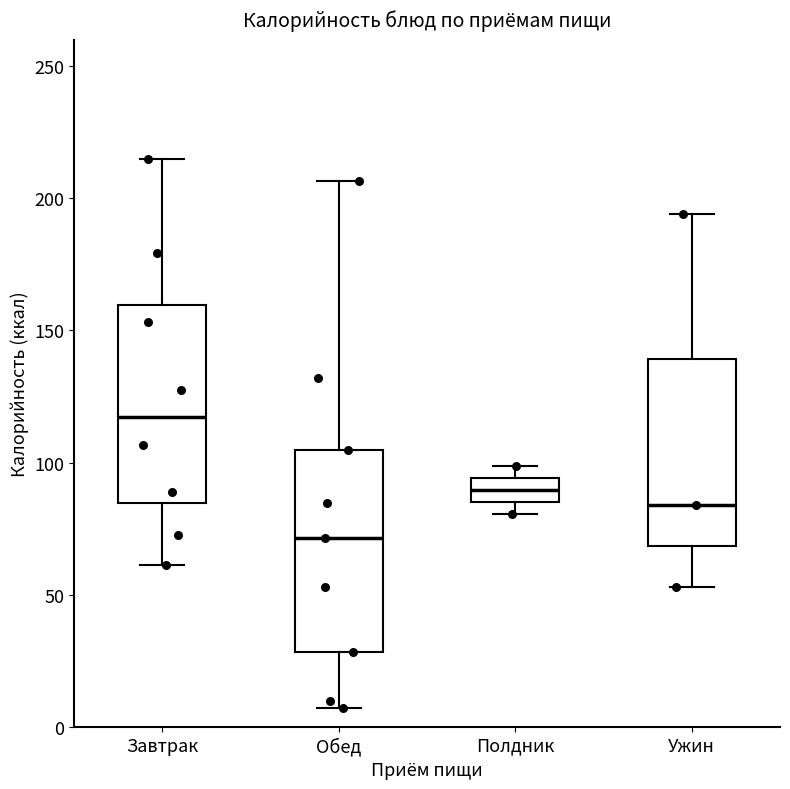

Reading left to right, transcribe this box plot: for each box, give where its median line is, the range the box spans, and where its two whiskers end, as read against the y-axis. The values are not printed on the chart, so give them approximately, as read against the axis.

Завтрак: median 115, box 85 to 160, whiskers 60 to 215
Обед: median 70, box 30 to 105, whiskers 5 to 205
Полдник: median 90, box 85 to 95, whiskers 80 to 100
Ужин: median 85, box 70 to 140, whiskers 55 to 195